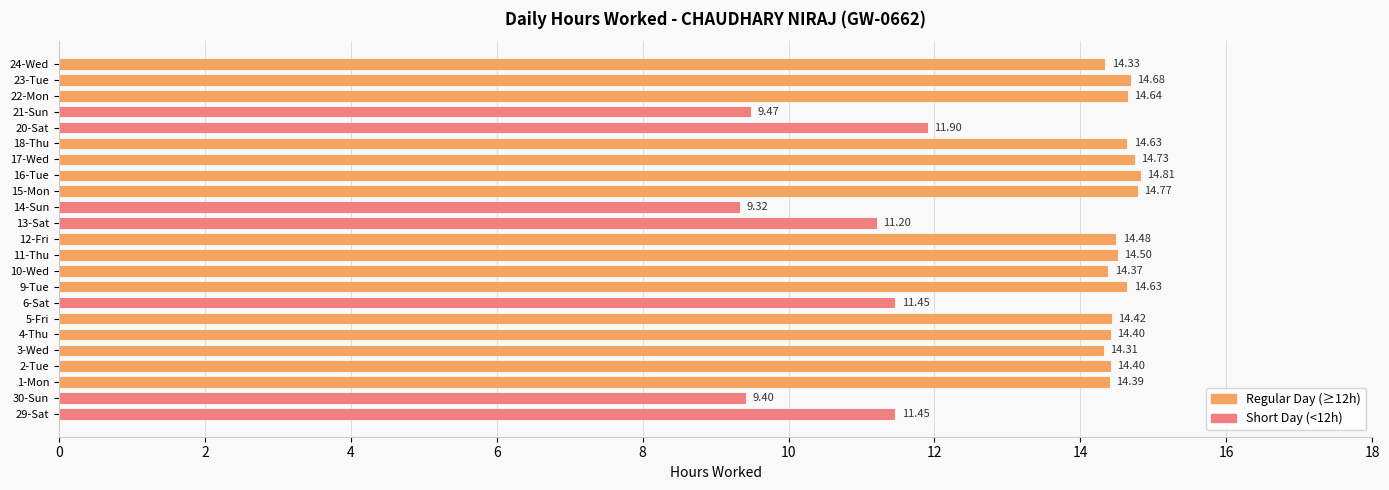

What is the change in value from 3-Wed to 20-Sat?

-2.4